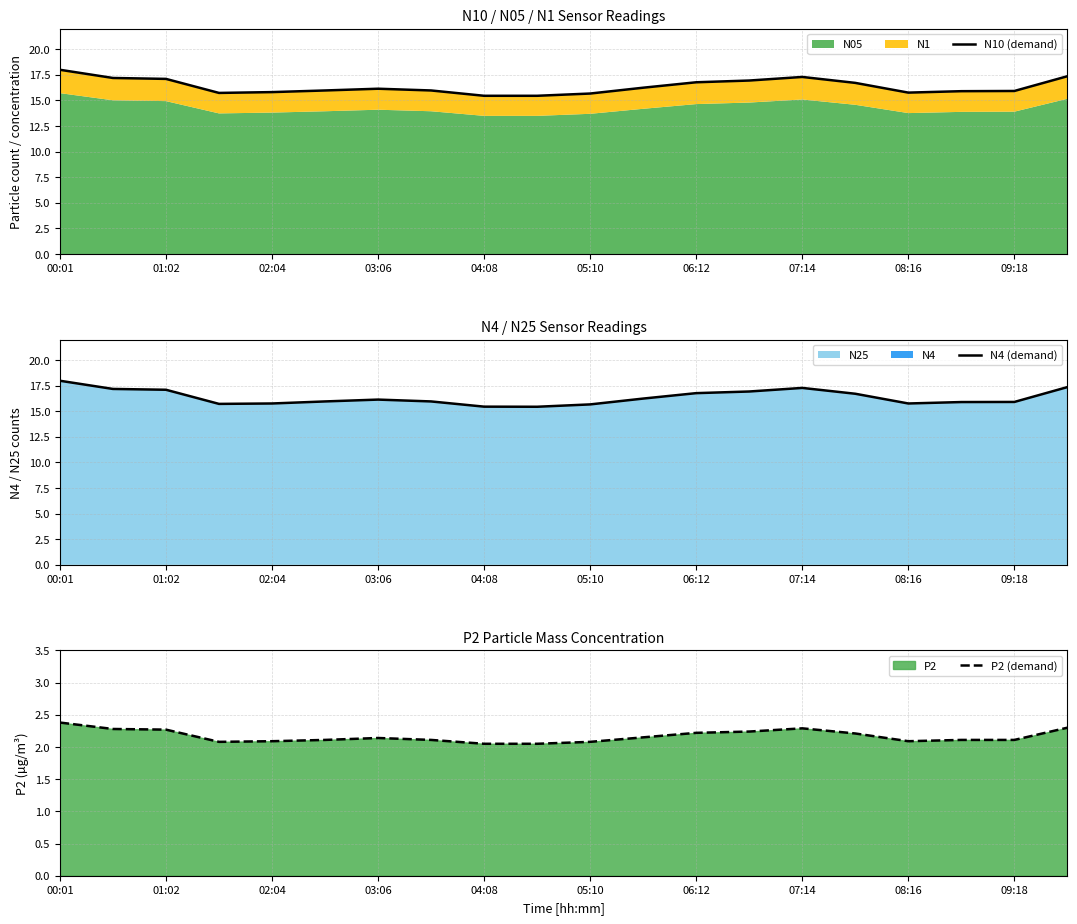

True or false: P2 (demand) and N4 (demand) cross at least once.

False